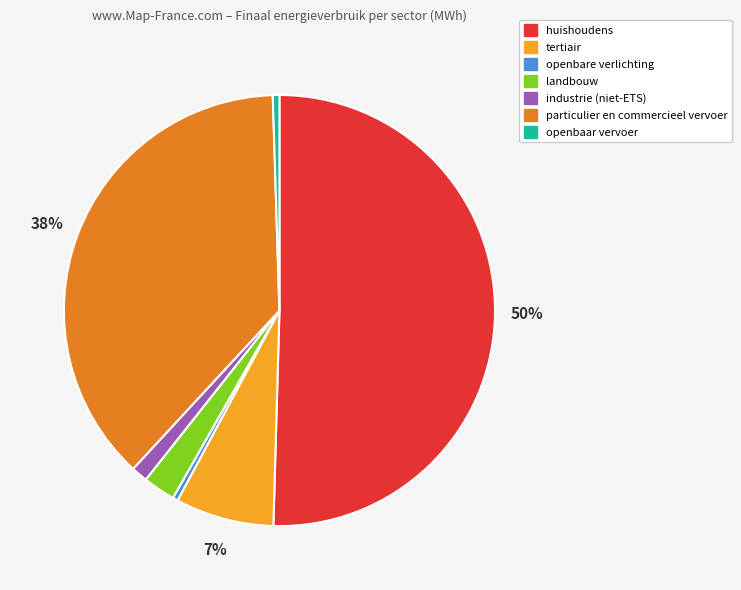

How many segments does this pie chart have?

7